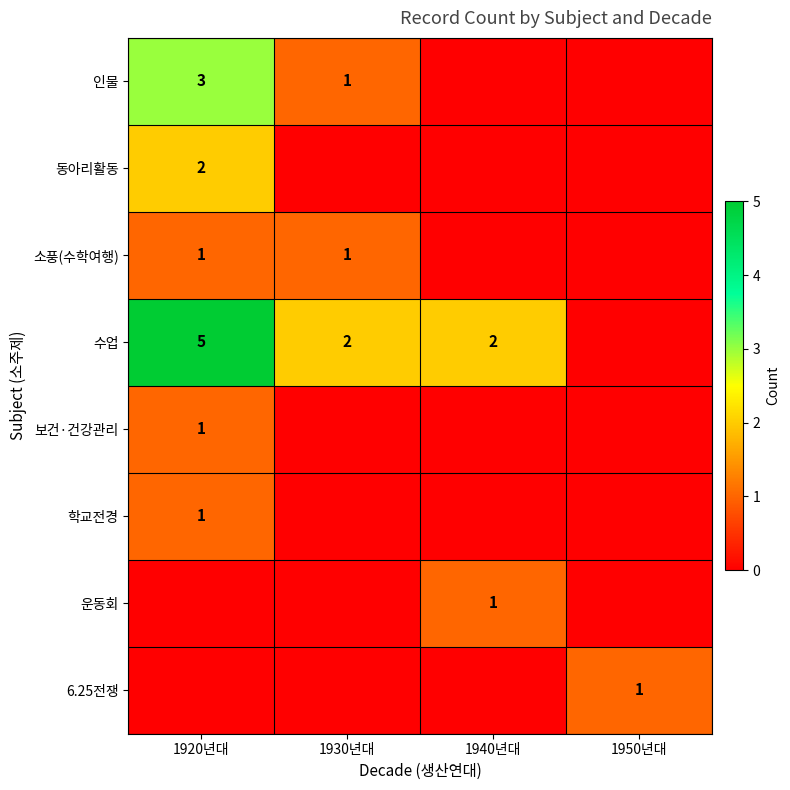

The value of 소풍(수학여행) at 1930년대 is 1. True or false?

True